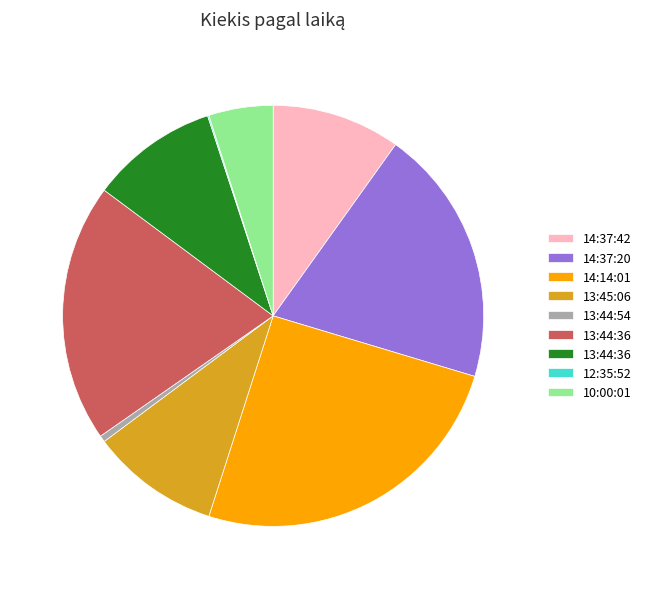

Does any single category account for the majority?

No